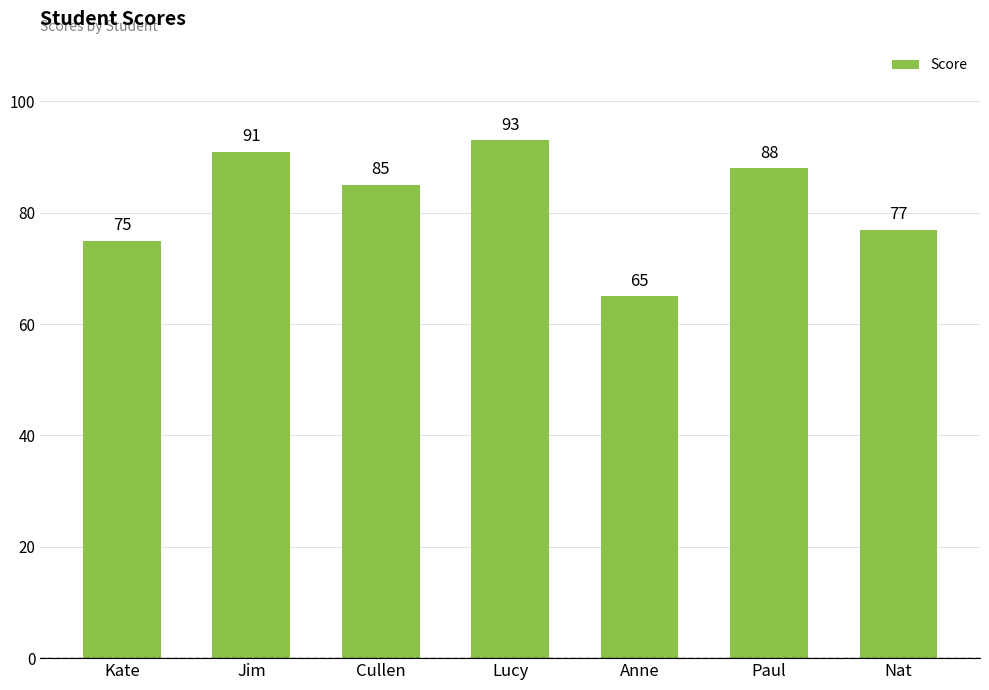

Count the number of data series in this chart.

1